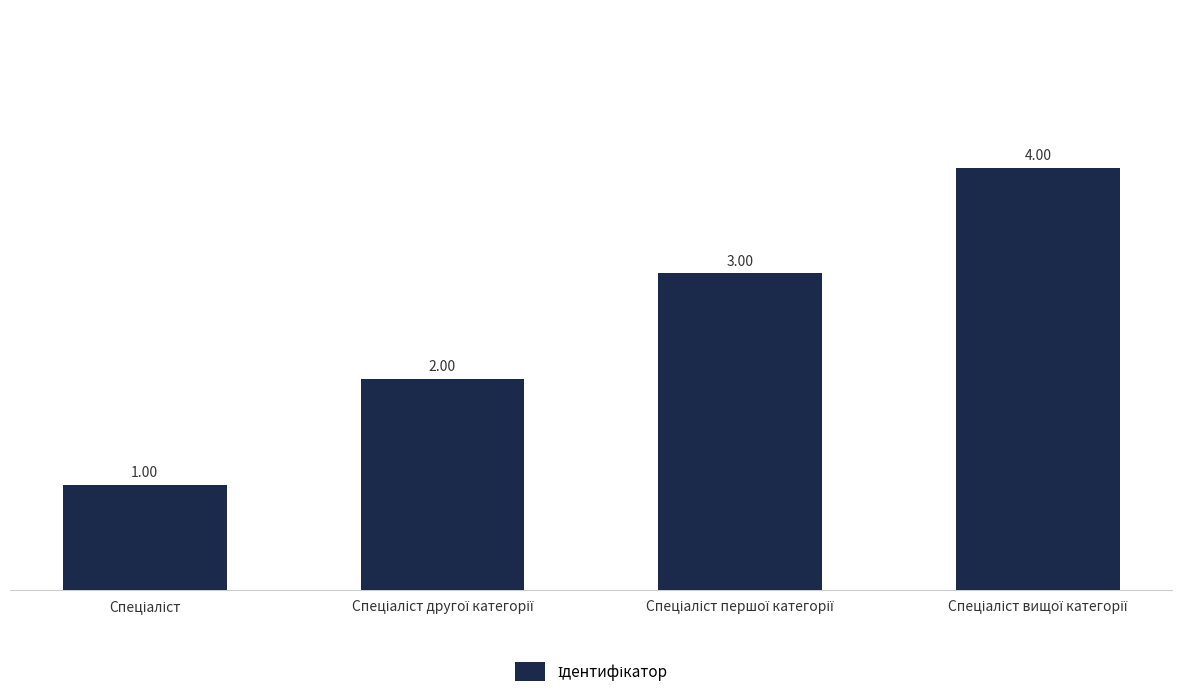

What is the value of the 2nd bar from the left?

2